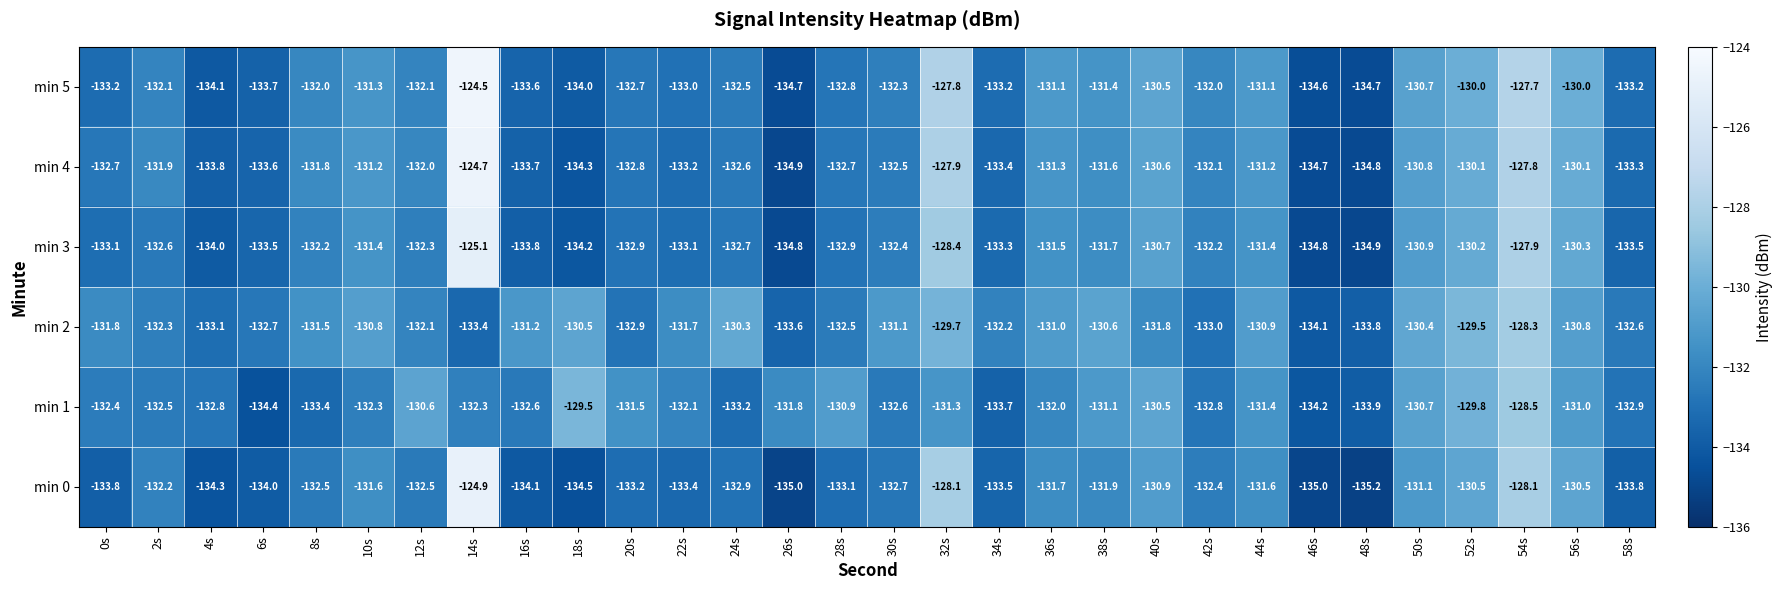

At which category does the chart reach its minimum across all series?

48s